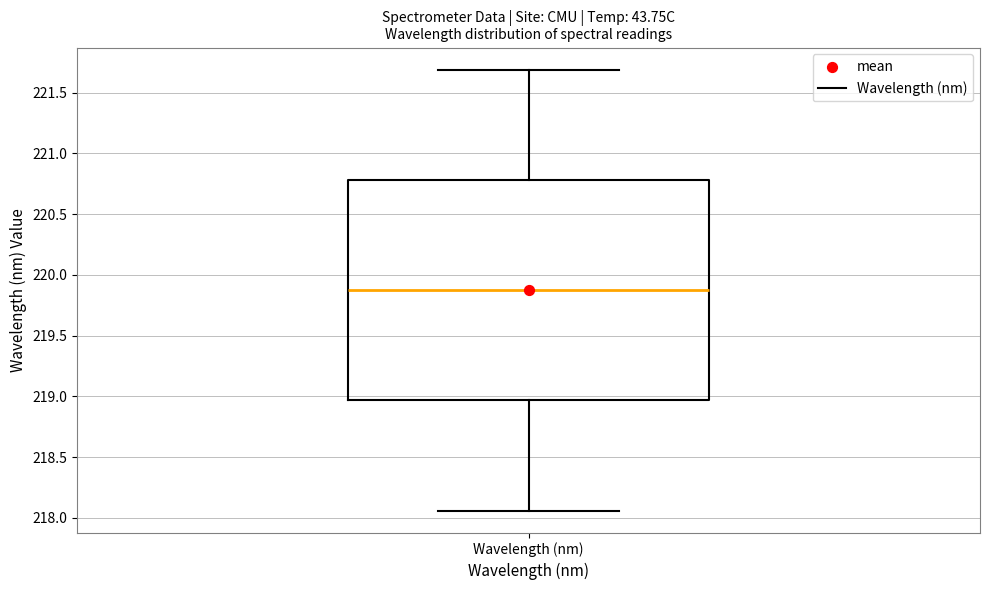

Where does the median line of the box for Wavelength (nm) sit on the y-axis? The values are not printed on the chart, so give them approximately, as read against the axis.

219.90